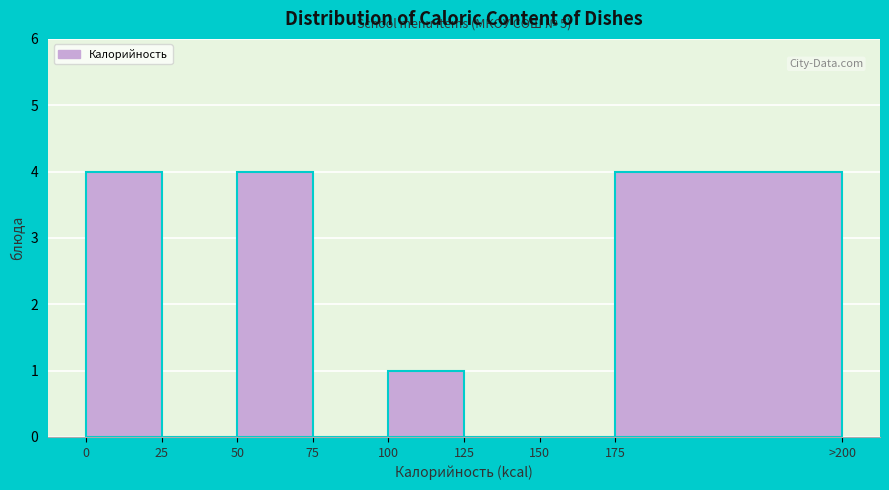

Reading right to left, list all the values displayed in this chart.

175=4	150=0	125=0	100=1	75=0	50=4	25=0	0=4